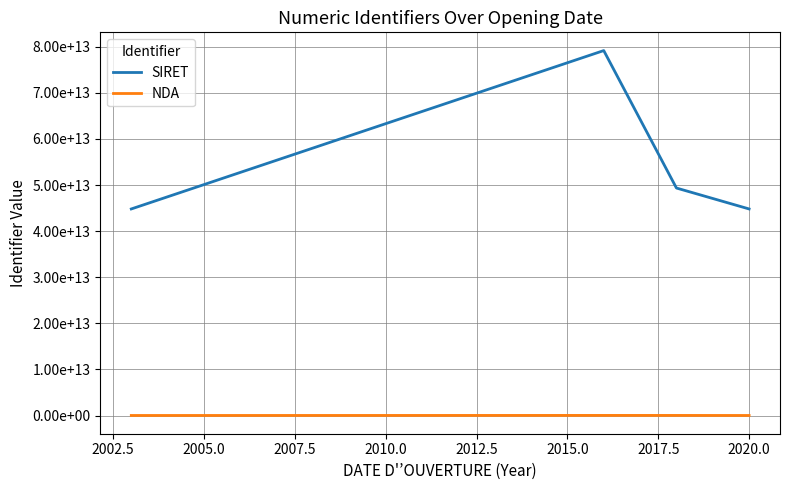

What is the maximum value for NDA?

26710223071